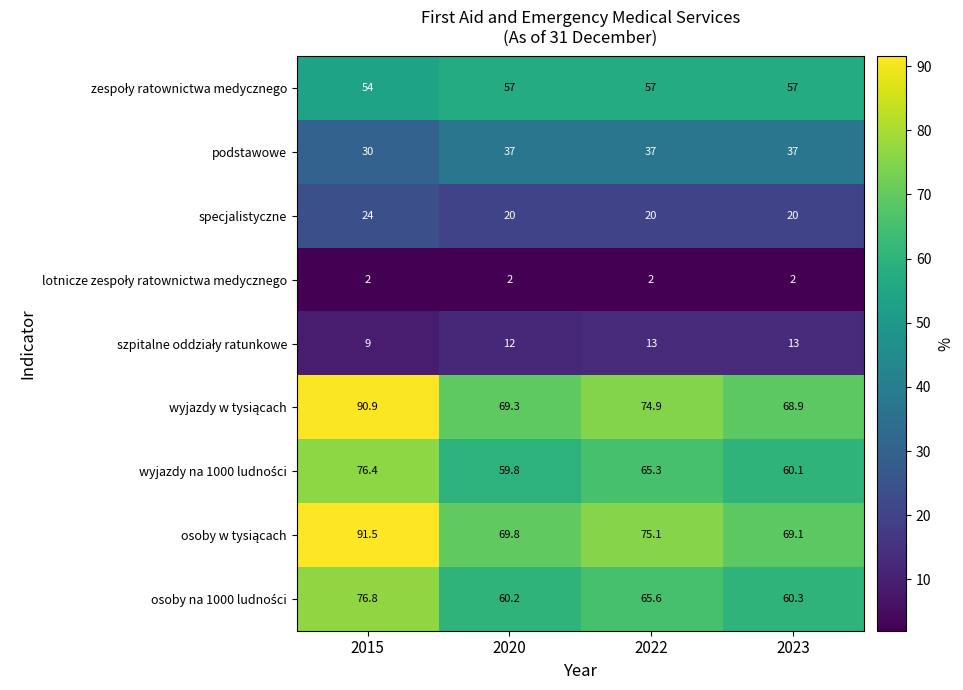

What is the approximate value of podstawowe at 2015?

30.0